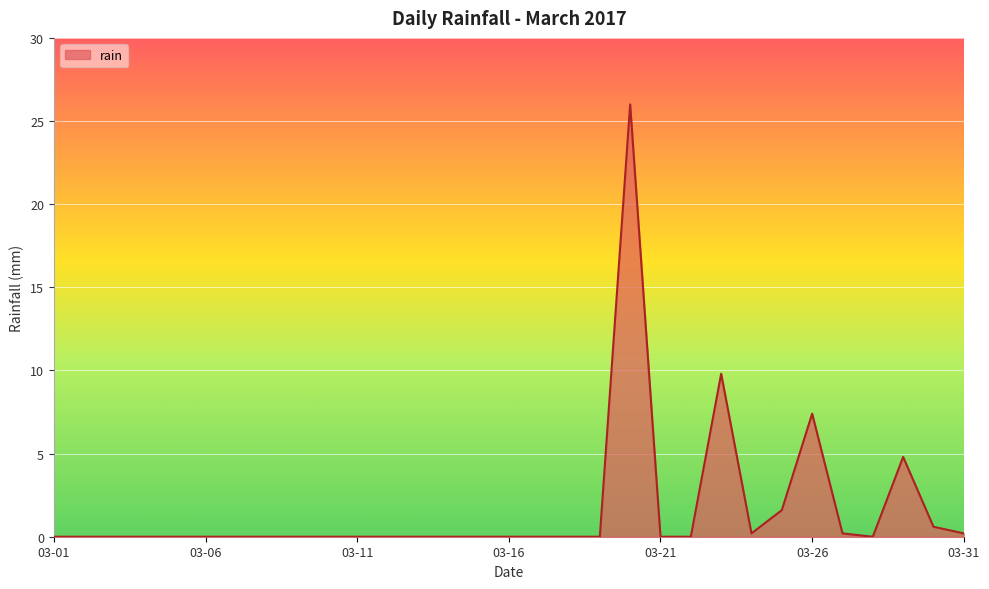

What is the average value?

1.6